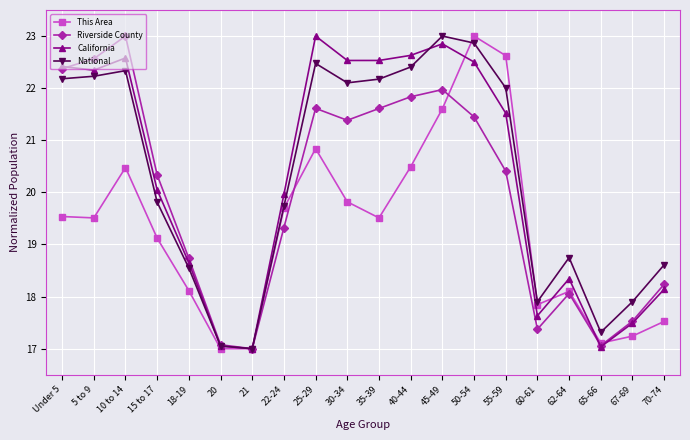

What is the label of the 8th point from the left?

22-24